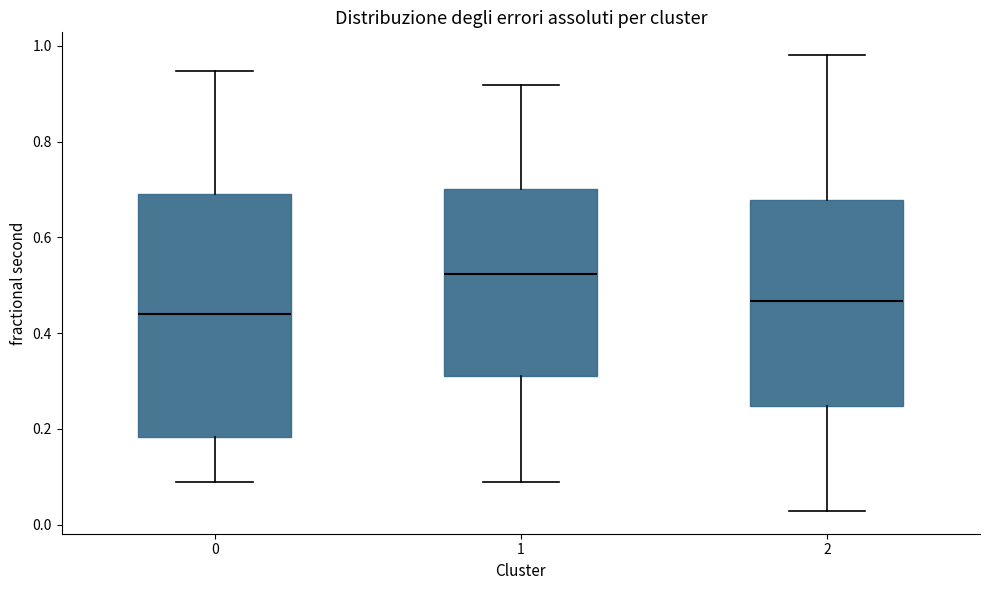

Reading left to right, read every box against the y-axis: the position of its median line, the range the box covers, and the ends of its whiskers. The values are not printed on the chart, so give them approximately, as read against the axis.

0: median 0.44, box 0.18 to 0.70, whiskers 0.08 to 0.94
1: median 0.52, box 0.30 to 0.70, whiskers 0.08 to 0.92
2: median 0.46, box 0.24 to 0.68, whiskers 0.02 to 0.98